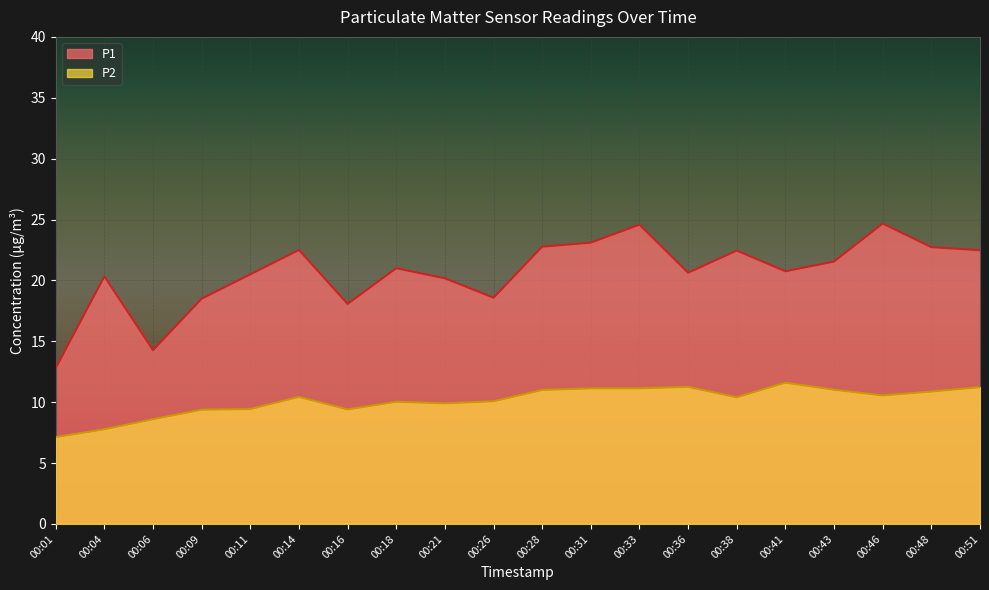

Reading left to right, what are all the values shown in this chart?

P1: 00:01=12.8	00:04=20.3	00:06=14.3	00:09=18.5	00:11=20.5	00:14=22.5	00:16=18.1	00:18=21.0	00:21=20.2	00:26=18.6	00:28=22.8	00:31=23.1	00:33=24.6	00:36=20.6	00:38=22.4	00:41=20.8	00:43=21.6	00:46=24.7	00:48=22.7	00:51=22.5
P2: 00:01=7.1	00:04=7.8	00:06=8.6	00:09=9.4	00:11=9.4	00:14=10.4	00:16=9.4	00:18=10.0	00:21=9.9	00:26=10.1	00:28=11.0	00:31=11.1	00:33=11.1	00:36=11.2	00:38=10.4	00:41=11.6	00:43=11.0	00:46=10.6	00:48=10.9	00:51=11.2